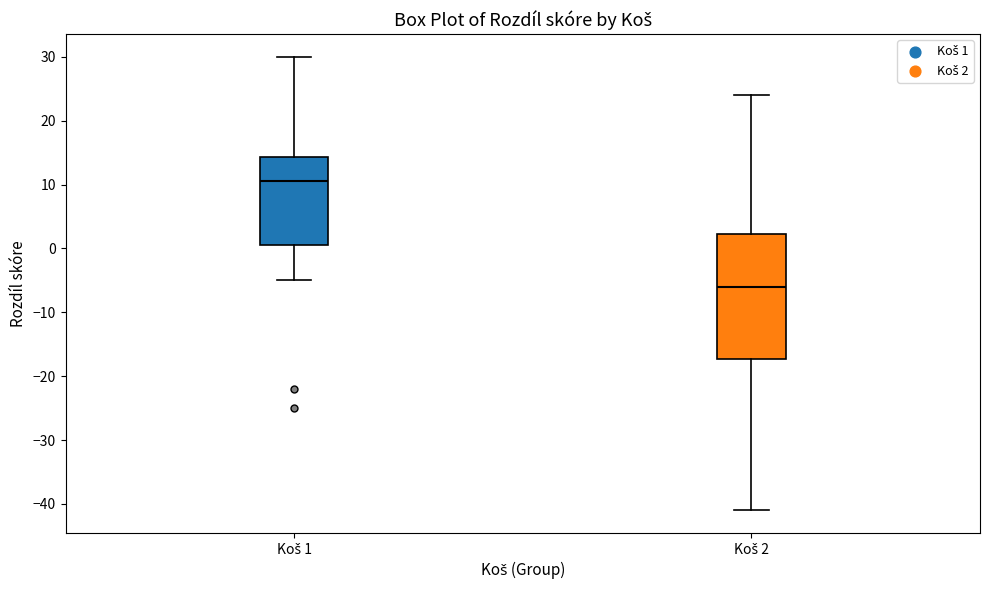

Reading left to right, read every box against the y-axis: the position of its median line, the range the box covers, and the ends of its whiskers. The values are not printed on the chart, so give them approximately, as read against the axis.

Koš 1: median 11, box 1 to 14, whiskers -5 to 30
Koš 2: median -6, box -17 to 2, whiskers -41 to 24